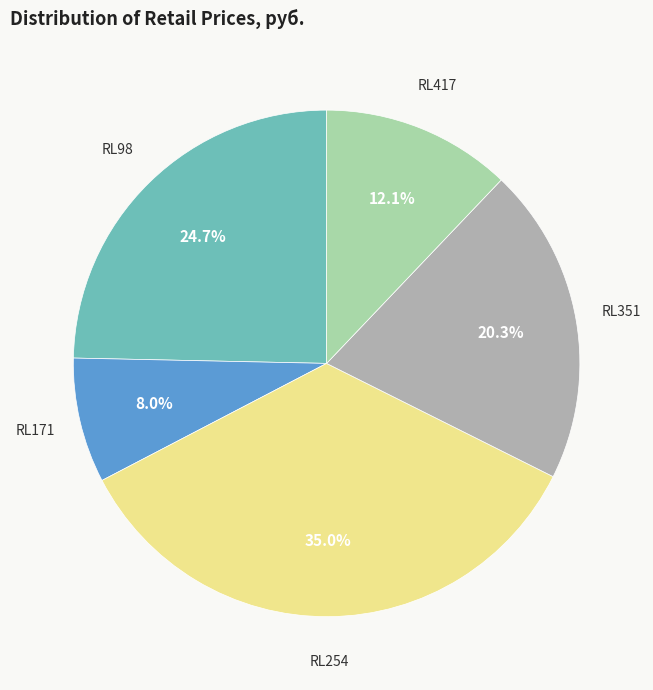

The RL254 slice represents 35% of the pie. True or false?

True